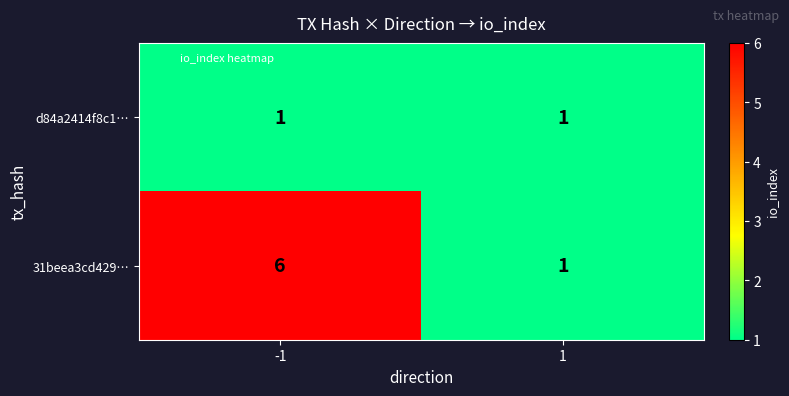

Which series has the widest spread of values?

31beea3cd429…